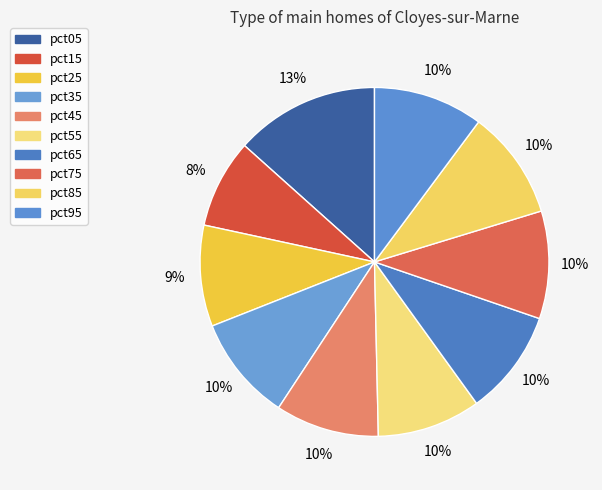

Count the number of slices in the pie.

10